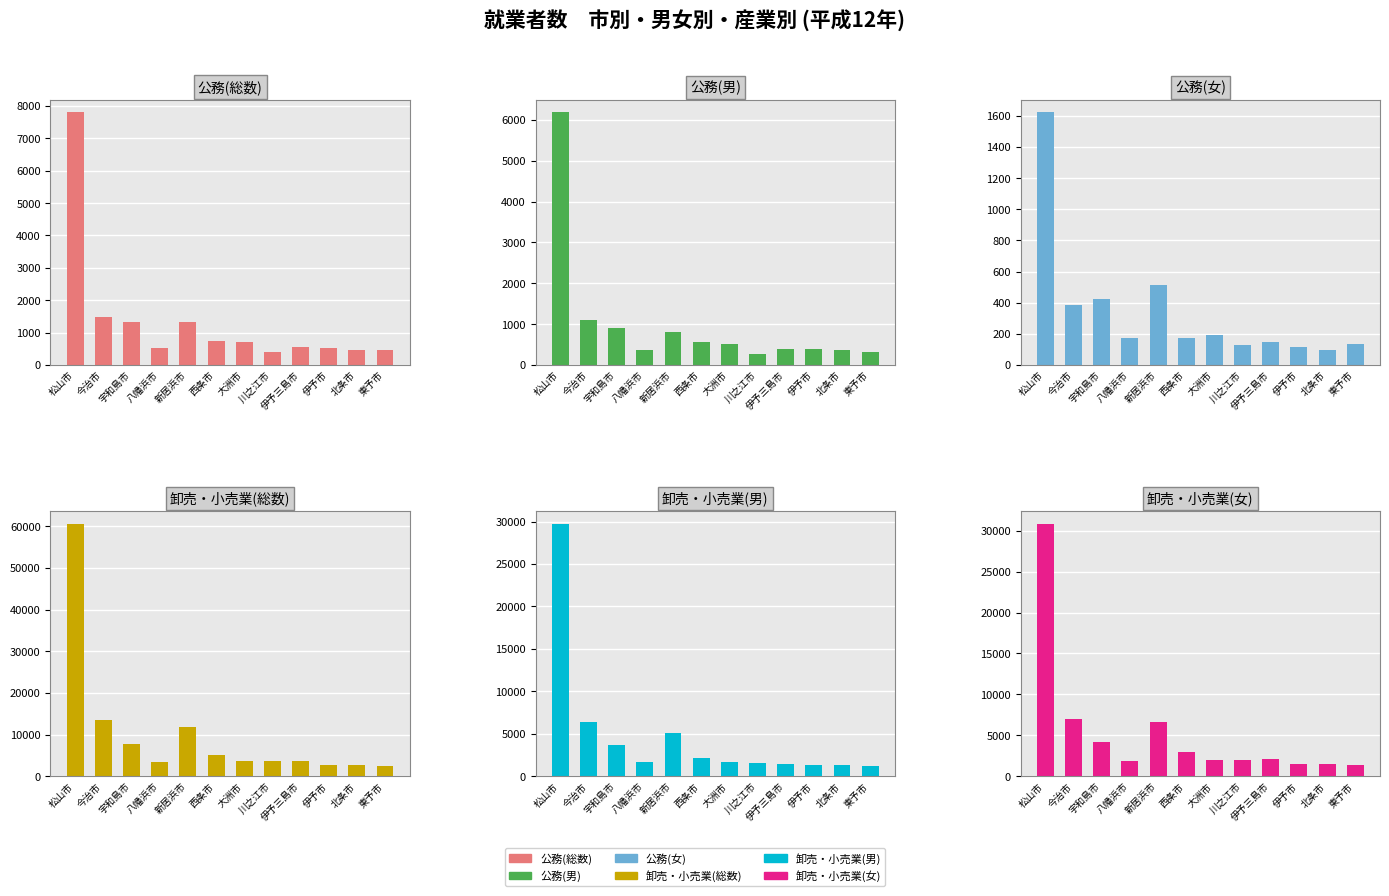

How many bars are there in total?

72